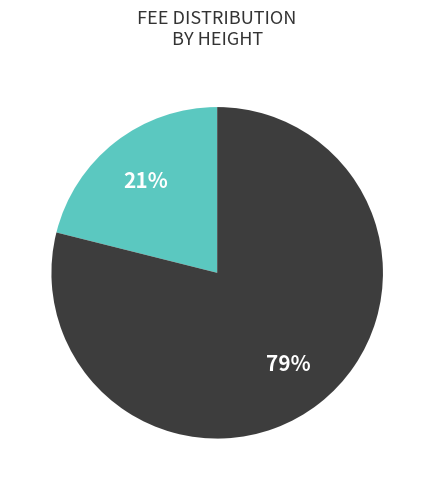

To the nearest percent, what is the average slice percentage?

50%